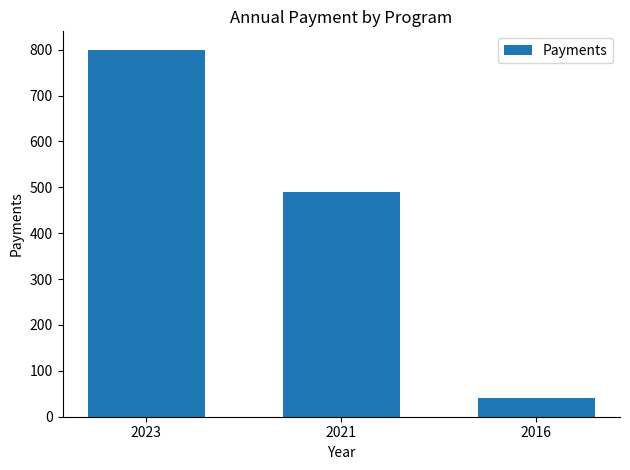

True or false: the data shows 41 at 2016.

True